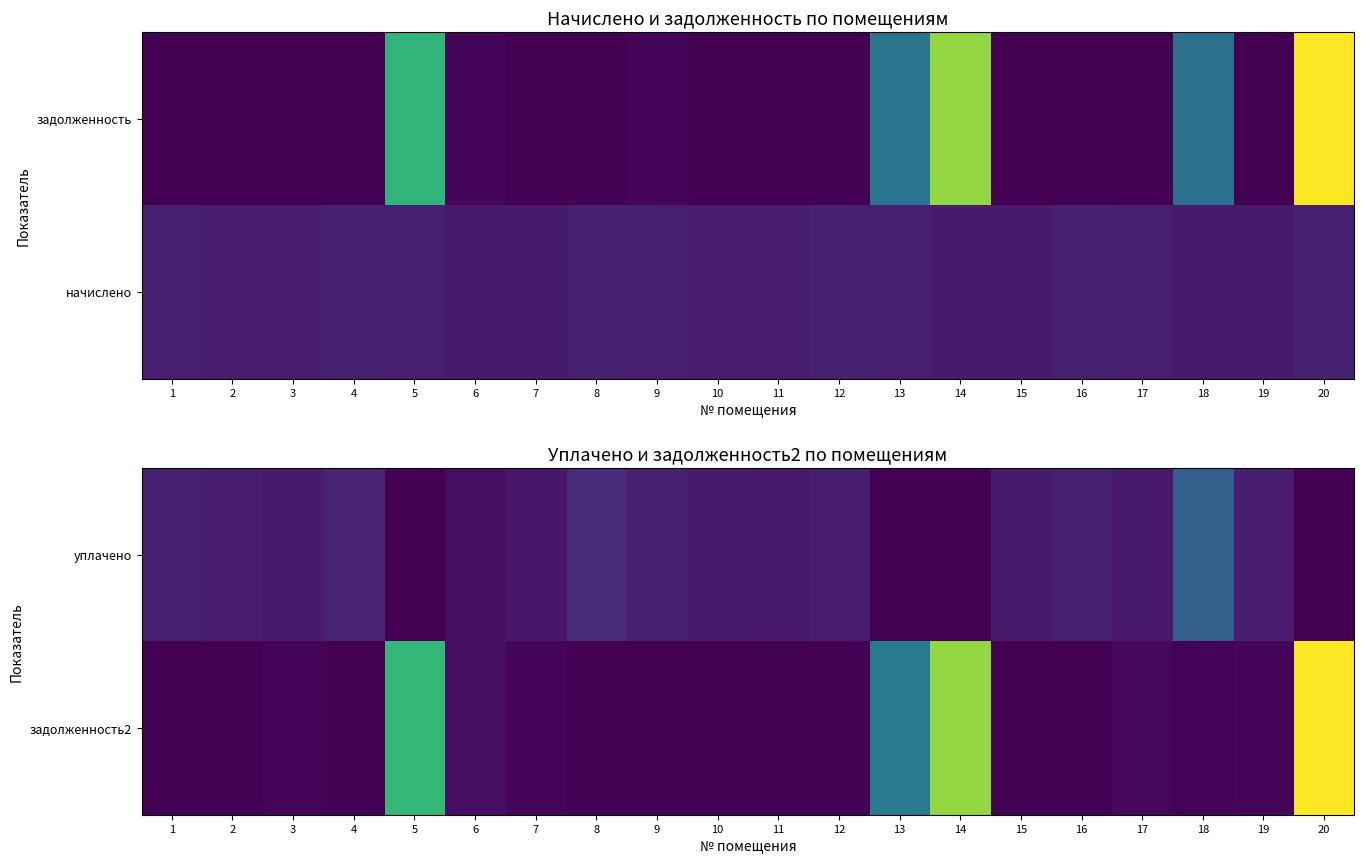

Reading left to right, transcribe all the data shown in this chart.

уплачено: 1=6936.4	2=6332.8	3=6116.2	4=7888.9	5=0.0	6=3564.1	7=5118.5	8=9924.3	9=6963.5	10=6000.0	11=5781.8	12=6670.1	13=0.0	14=0.0	15=6144.8	16=7332.2	17=5768.5	18=25318.3	19=6547.2	20=0.0
задолженность2: 1=583.9	2=533.1	3=1579.2	4=618.1	5=55342.0	6=3148.2	7=1556.7	8=614.8	9=591.7	10=447.5	11=525.6	12=609.8	13=33963.4	14=69754.1	15=517.3	16=617.2	17=1754.4	18=665.2	19=1036.3	20=83133.9